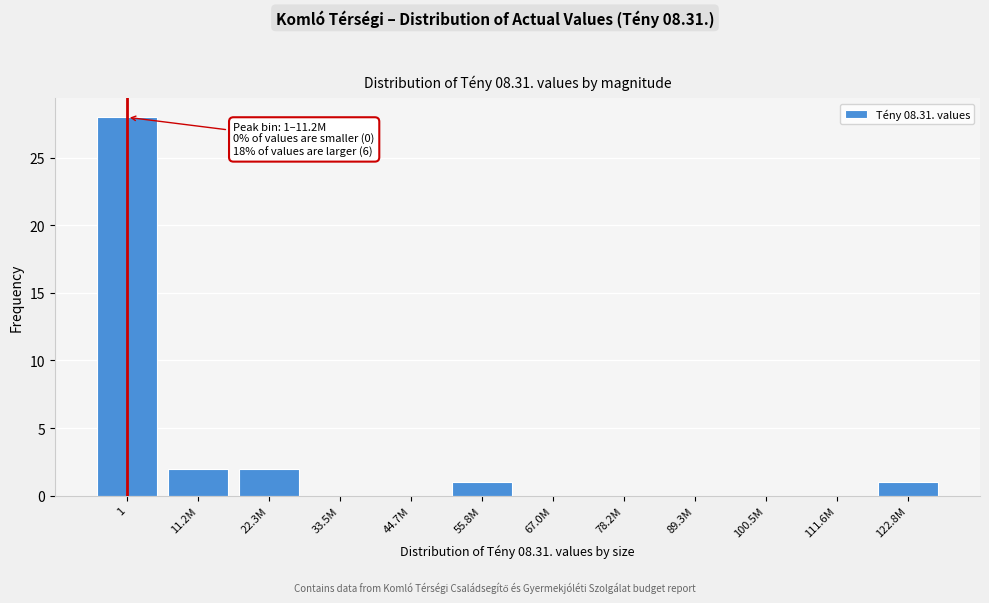

Reading right to left, what are all the values shown in this chart?

122.8M=1	111.6M=0	100.5M=0	89.3M=0	78.2M=0	67.0M=0	55.8M=1	44.7M=0	33.5M=0	22.3M=2	11.2M=2	1=28